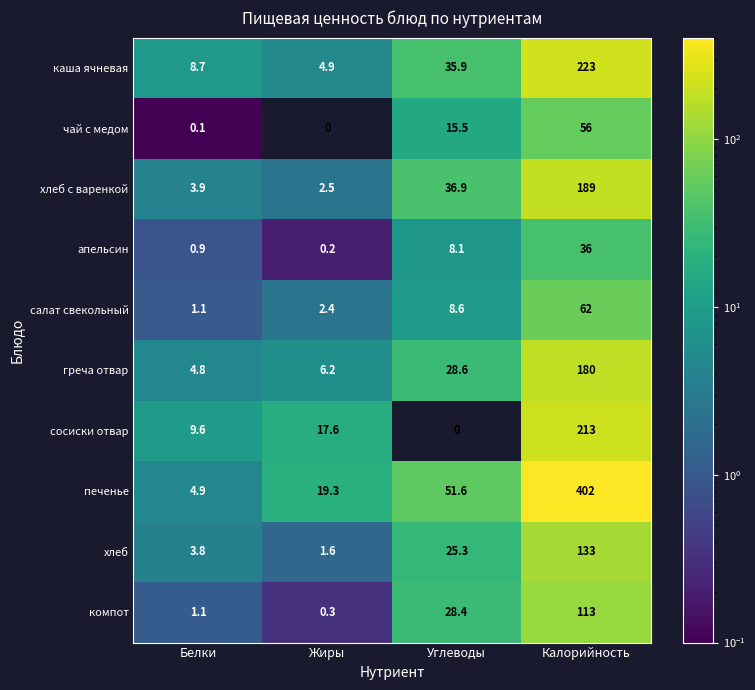

What is the spread (max minus min) of values at Белки?

9.5